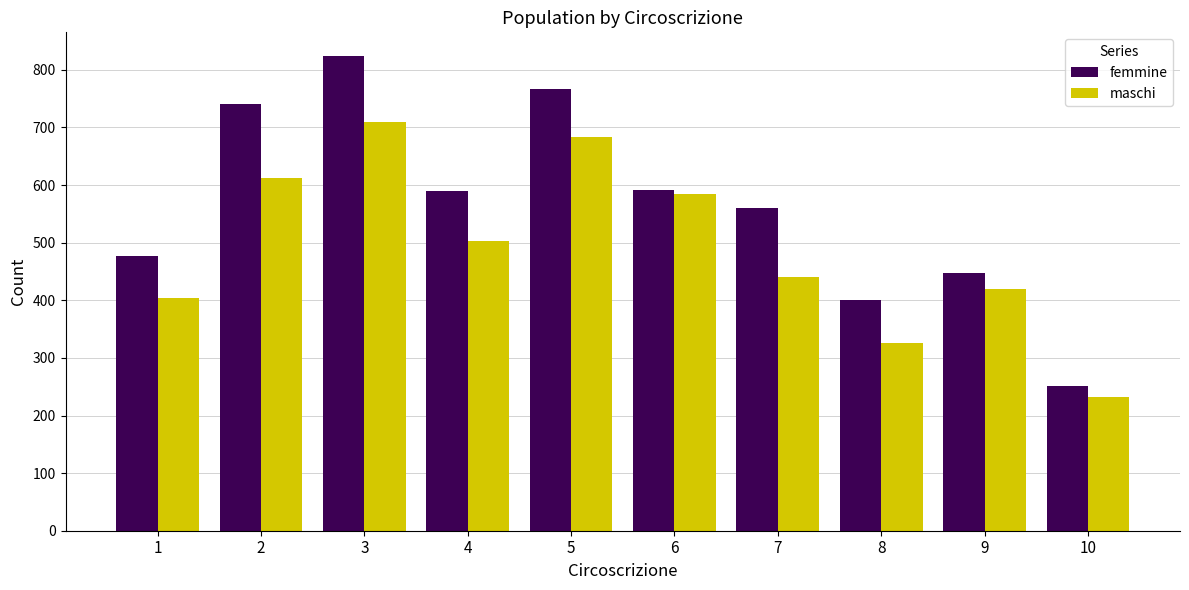

How many bars are there in each group?

2